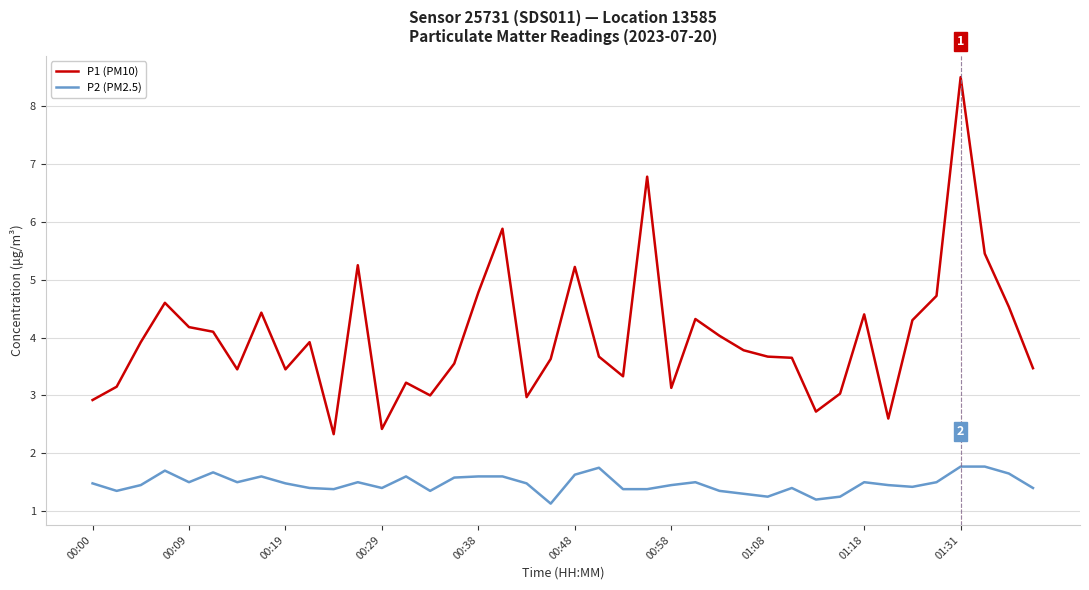

How many lines are shown in the chart?

2